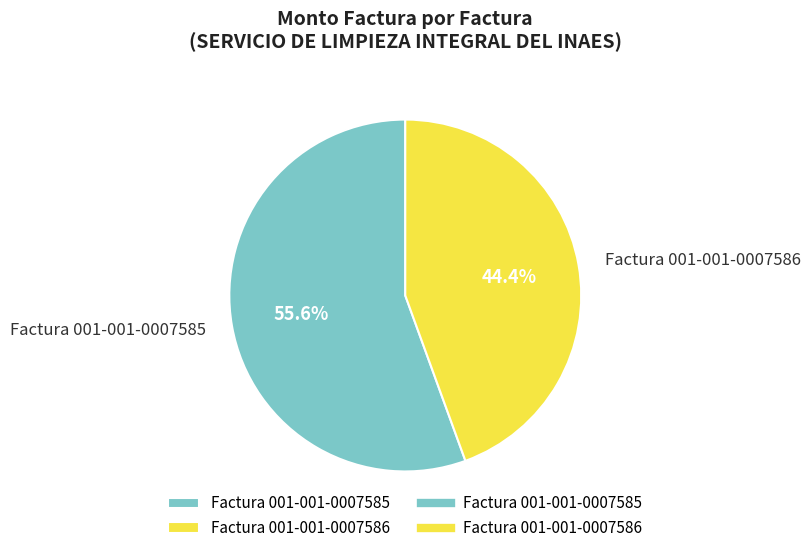

Is there a majority slice in this chart?

Yes